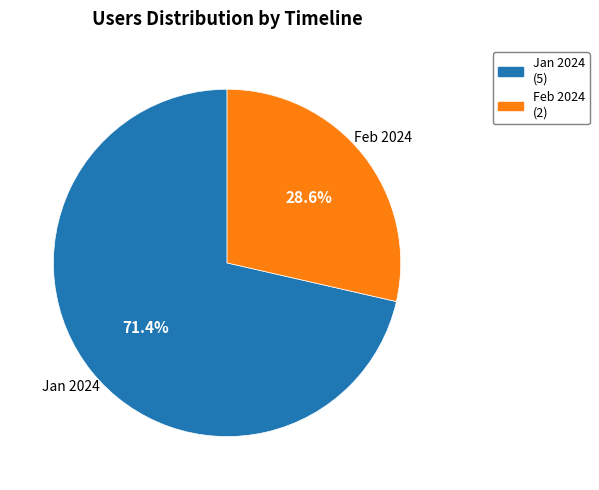

Is there a majority slice in this chart?

Yes